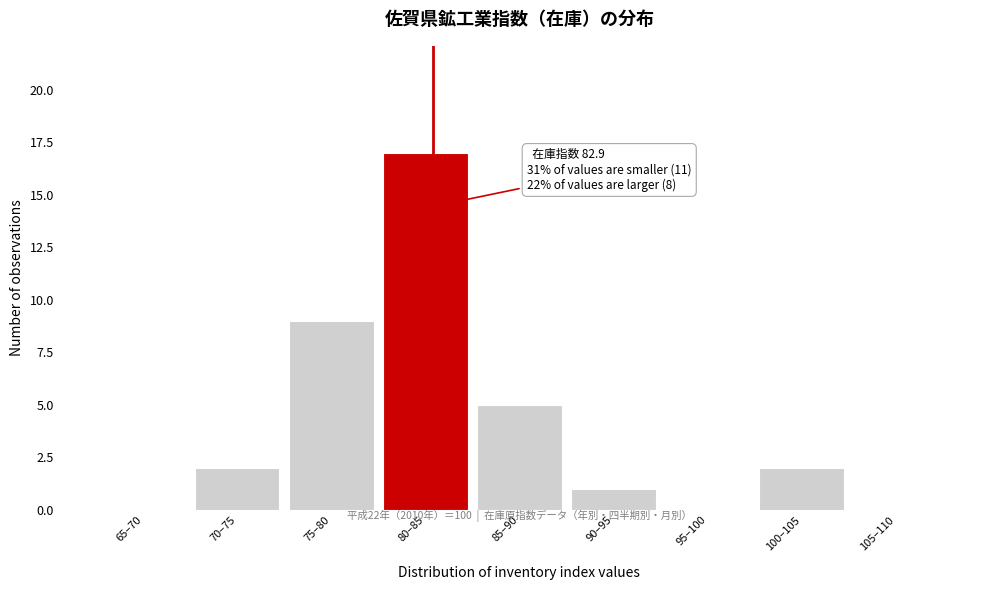

Reading left to right, list all the values displayed in this chart.

65–70=0	70–75=2	75–80=9	80–85=17	85–90=5	90–95=1	95–100=0	100–105=2	105–110=0